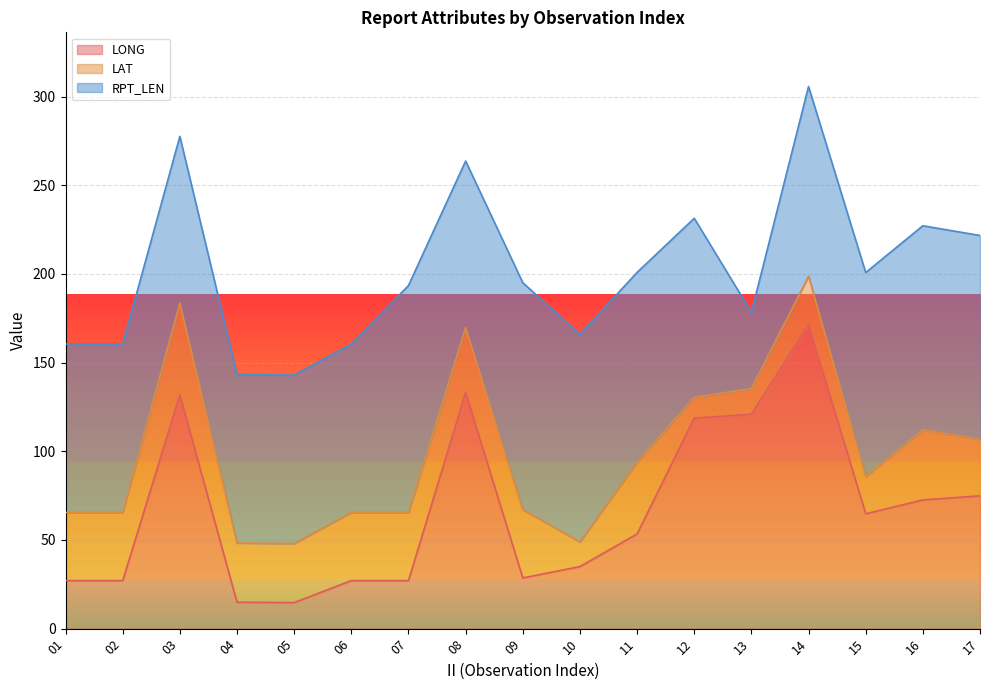

Between 01 and 09, which series saw the biggest shift?

RPT_LEN